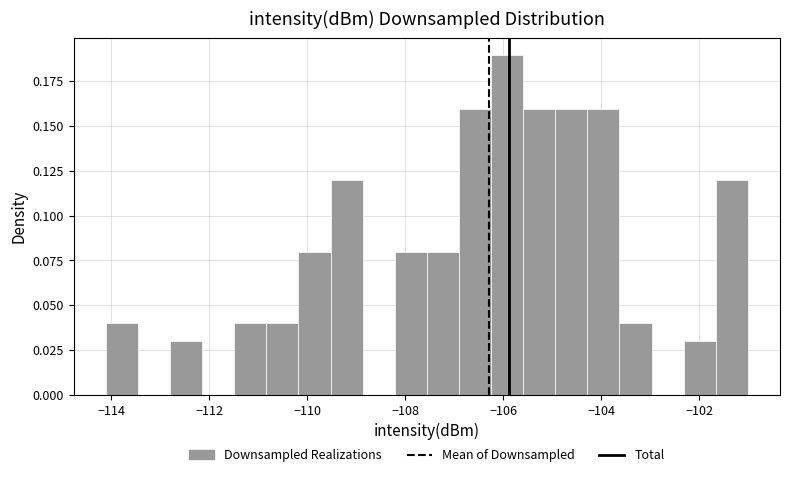

Around what value on the x-axis is the tallest bar? Give the approximate position of its centre, as read against the axis.

-106.0